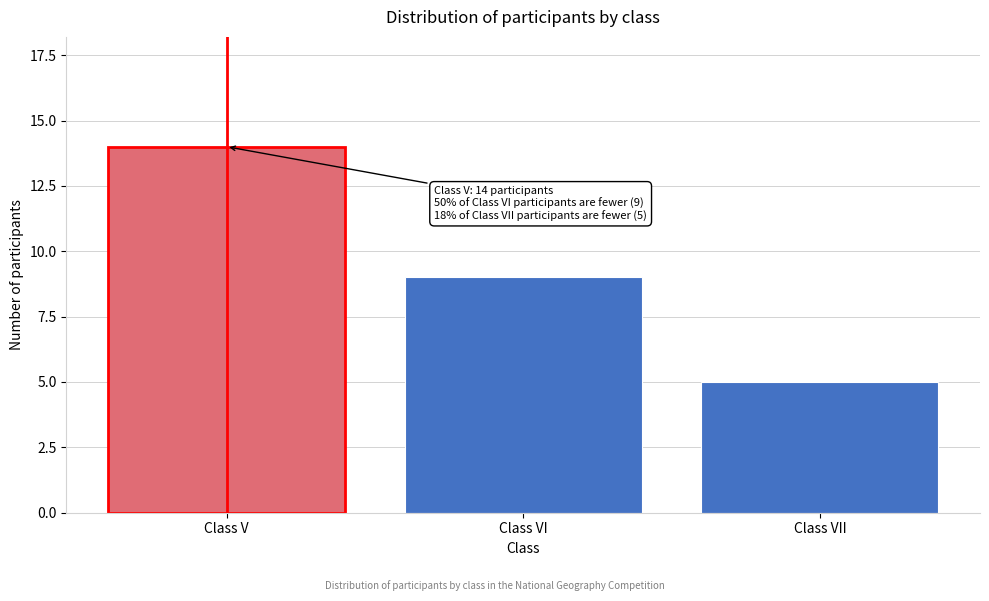

Reading right to left, extract all data points from this chart.

Class VII=5	Class VI=9	Class V=14